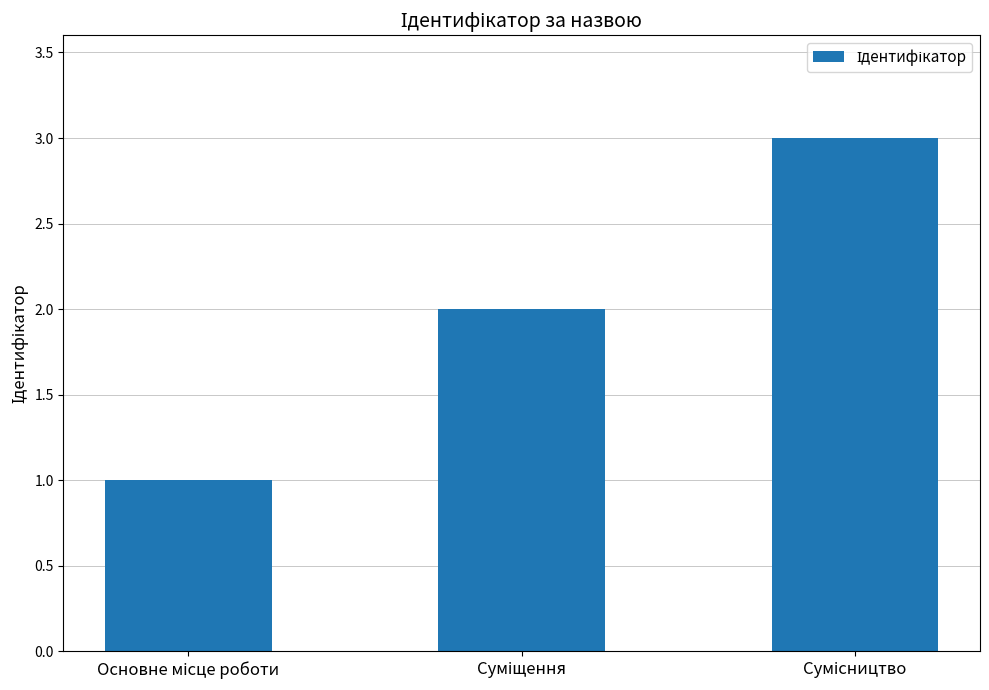

What is the sum of all values?

6